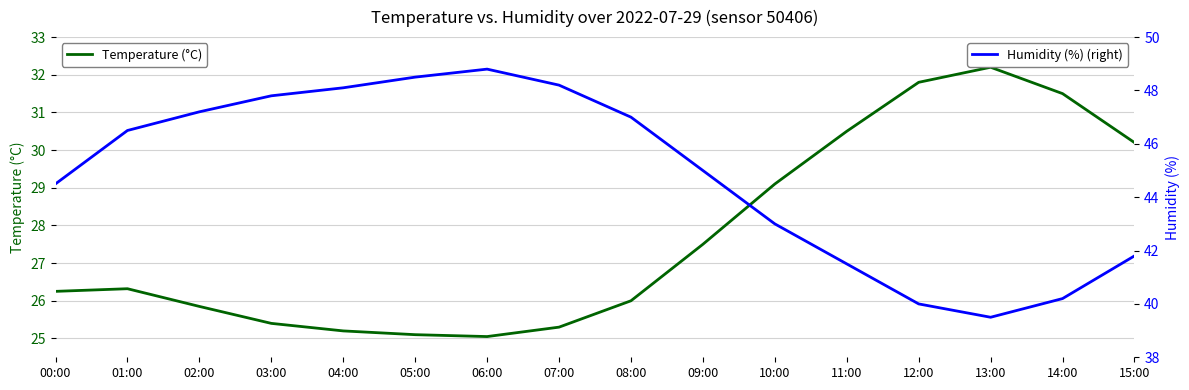

Is it true that Temperature (°C) (left) equals 49.2 at 11:00?

False